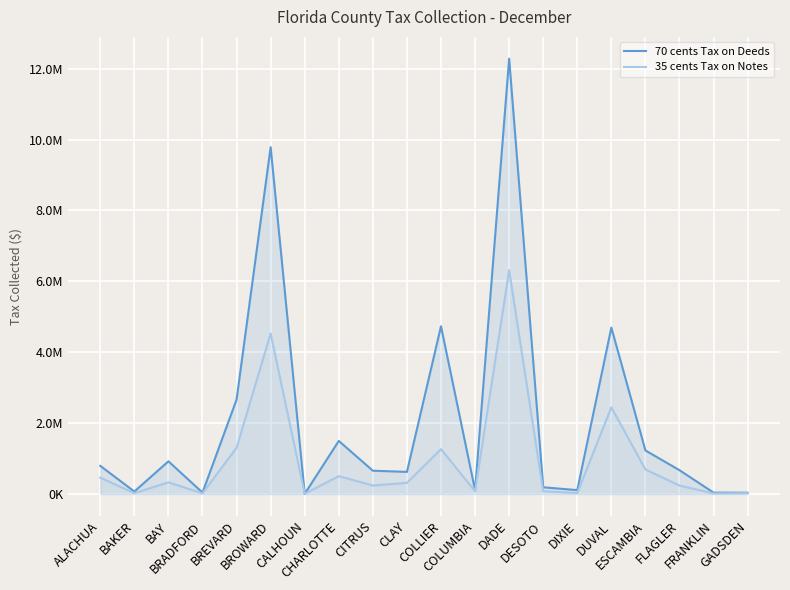

List the labels in order of 35 cents Tax on Notes value, largest first.

DADE, BROWARD, DUVAL, BREVARD, COLLIER, ESCAMBIA, CHARLOTTE, ALACHUA, BAY, CLAY, CITRUS, FLAGLER, COLUMBIA, DESOTO, DIXIE, BAKER, GADSDEN, BRADFORD, FRANKLIN, CALHOUN